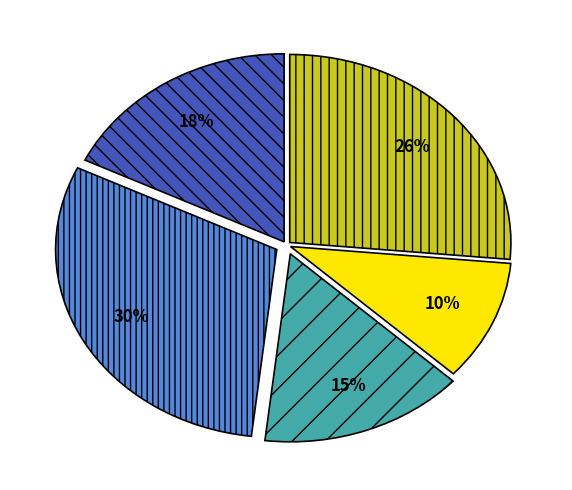

To the nearest percent, what is the average slice percentage?

20%